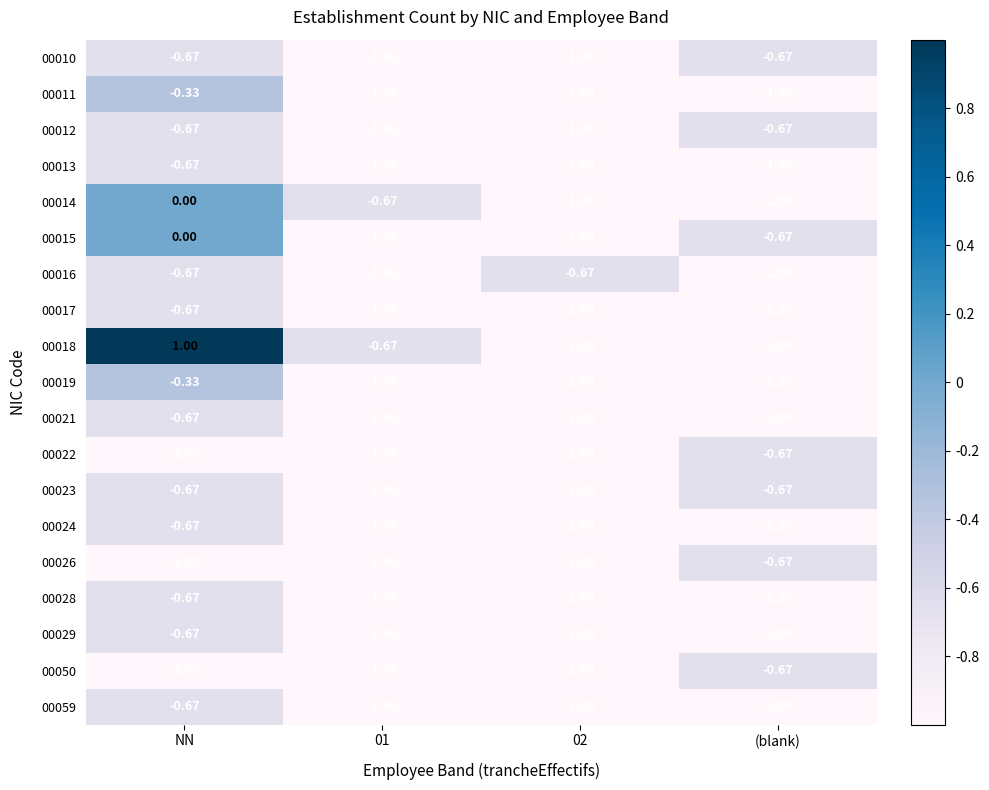

What is the total value across all series at 02?

-18.7